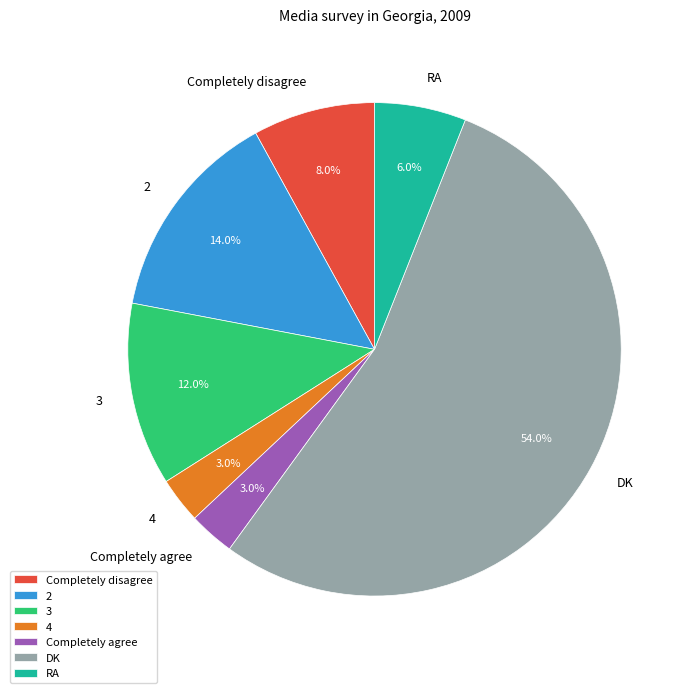

True or false: 2 accounts for 14% of the total.

True